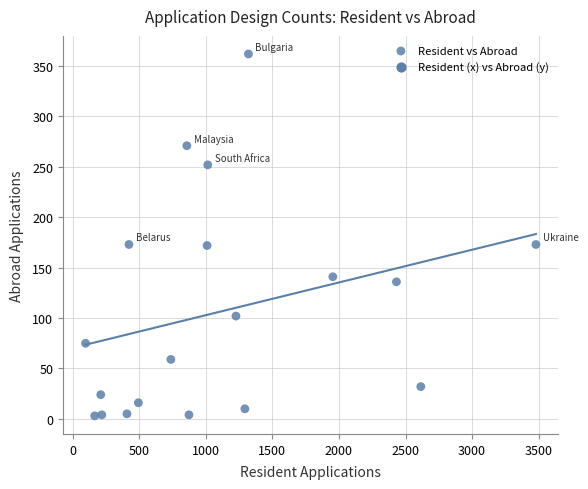

What is the range of X values (max minus min)?

3384